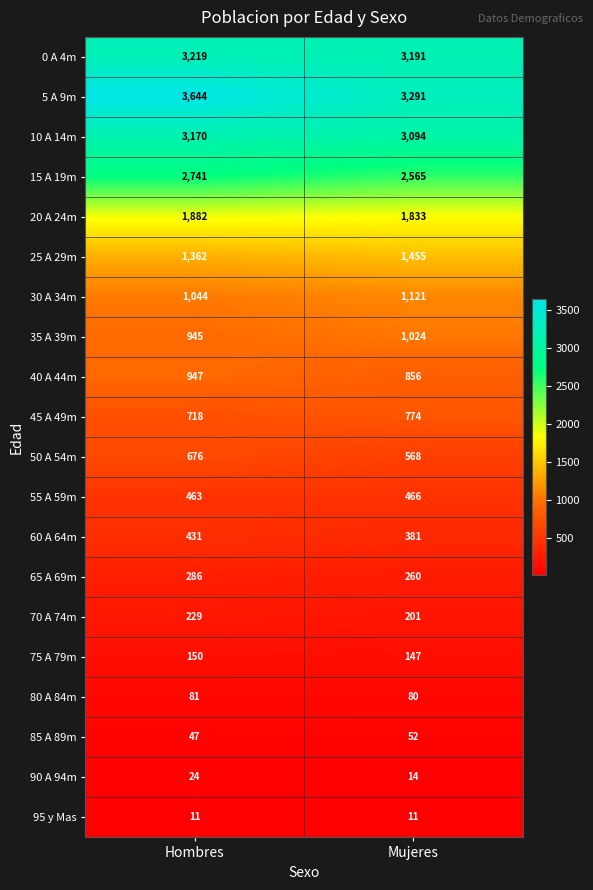

Which series has the largest total across all categories?

5 A 9m